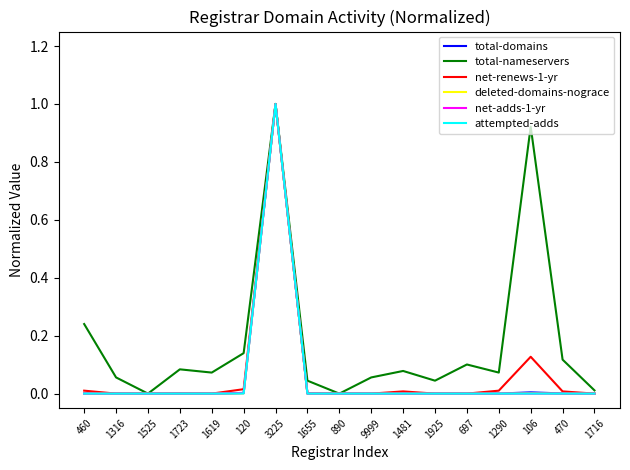

What is the maximum value shown in the chart?

1.0